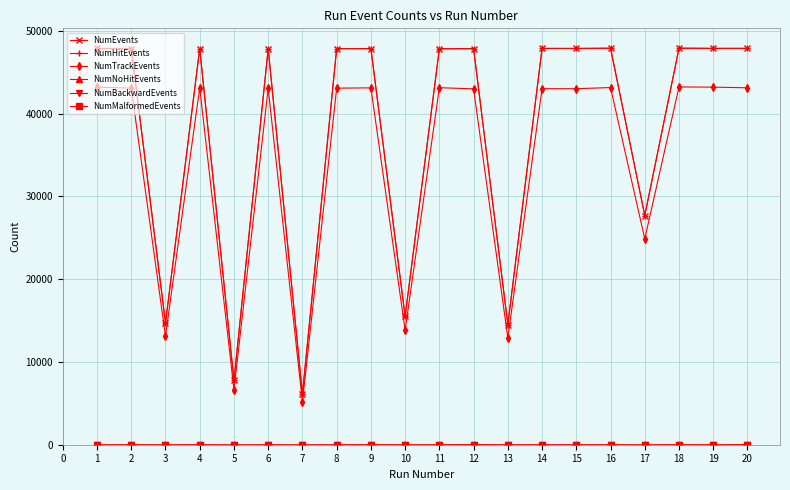

What is the maximum value shown in the chart?

47919